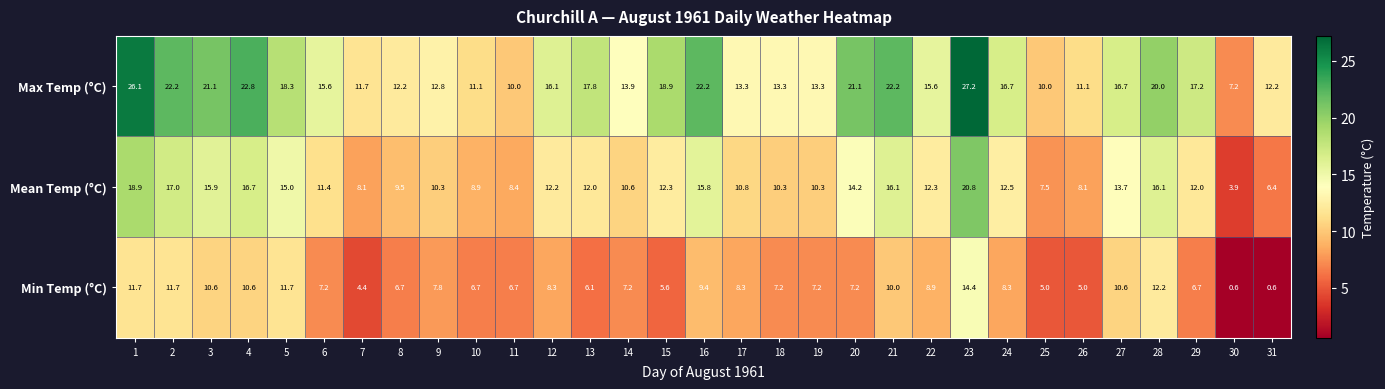

Read the Min Temp (°C) value at 15.

5.6